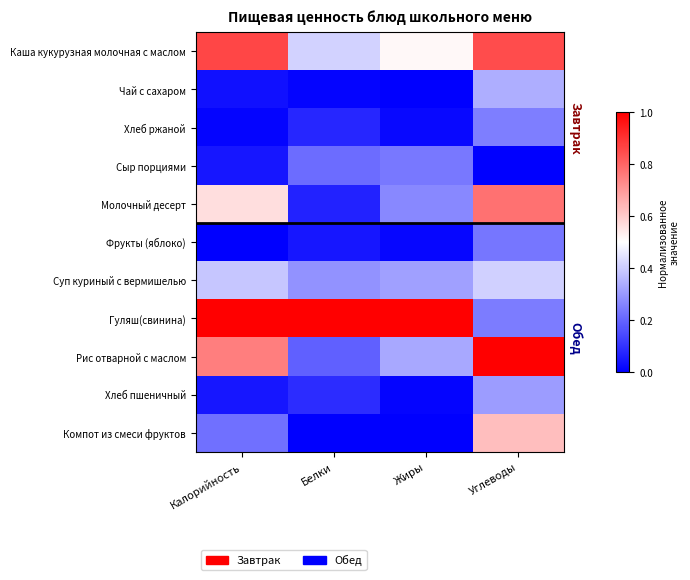

At which category is the sum across all series the highest?

Углеводы